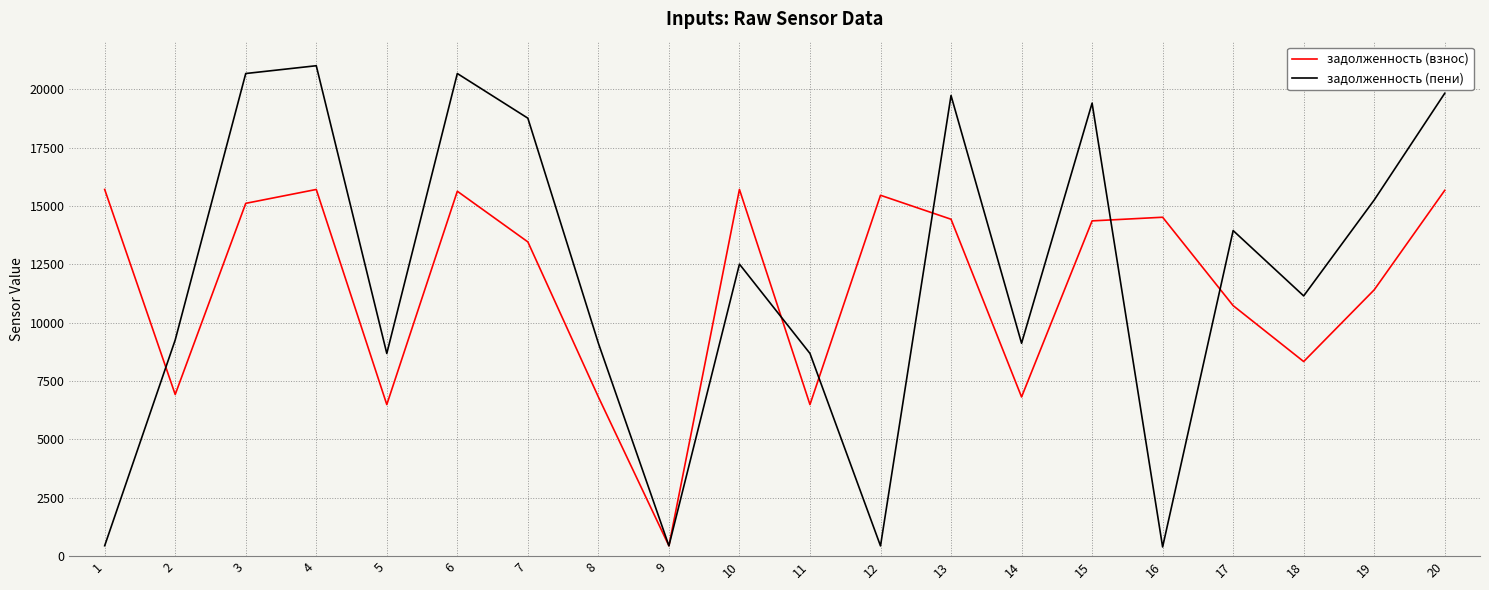

What is the total value across all series at 14?

15932.4